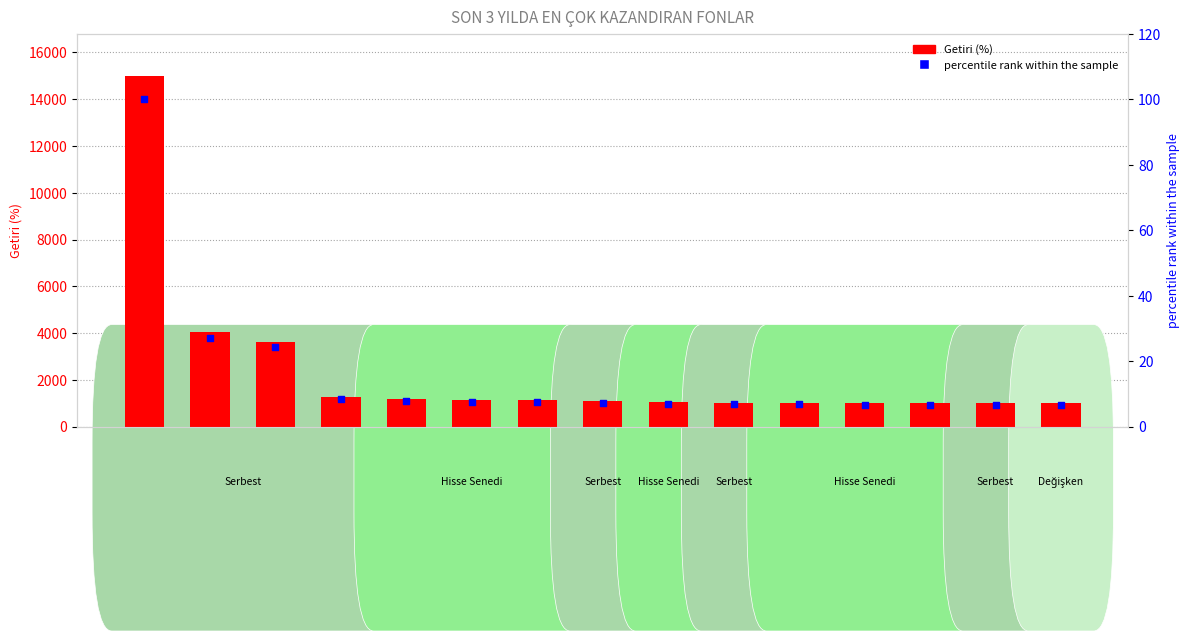

What is the total value across all series at STZ?

1268.4